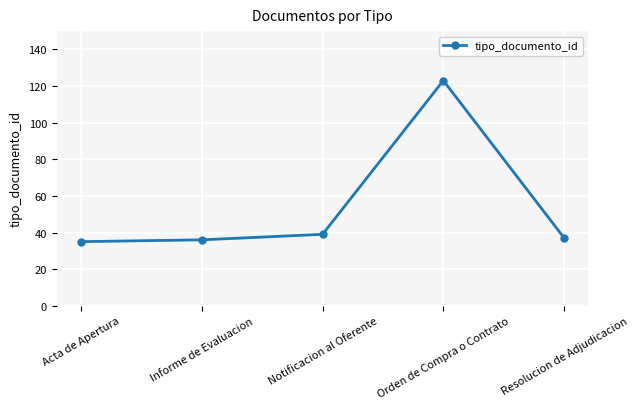

What is the label of the 4th point from the right?

Informe de Evaluacion